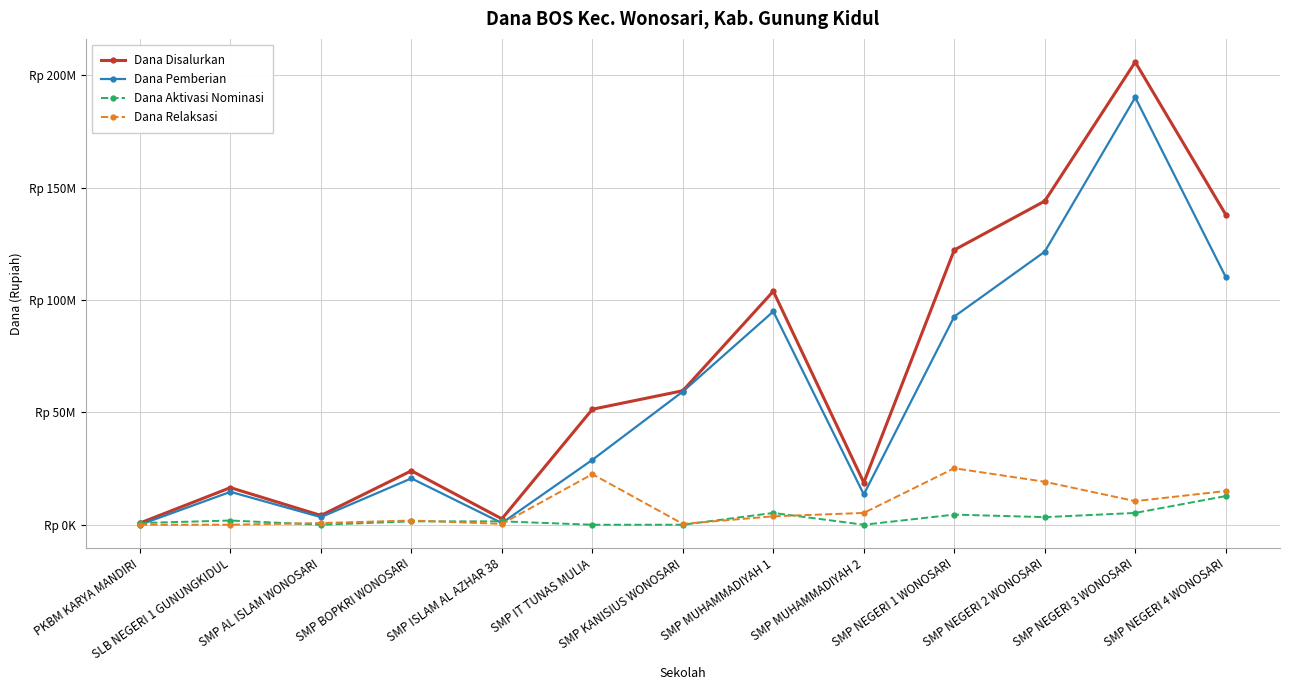

What are all the series names shown in the legend?

Dana Disalurkan, Dana Pemberian, Dana Aktivasi Nominasi, Dana Relaksasi